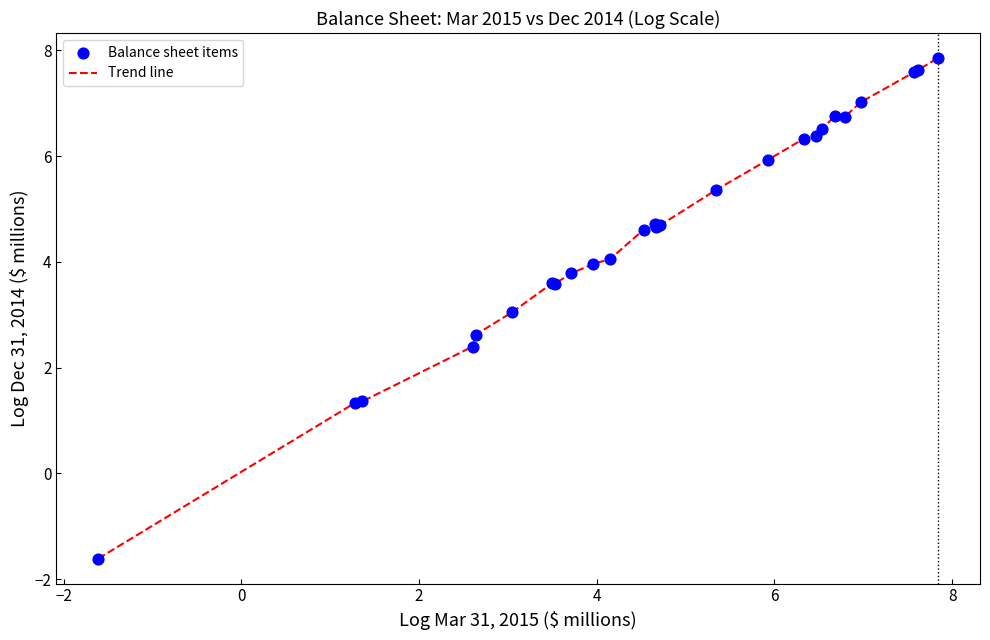

What is the difference between the maximum and minimum values?

9.5